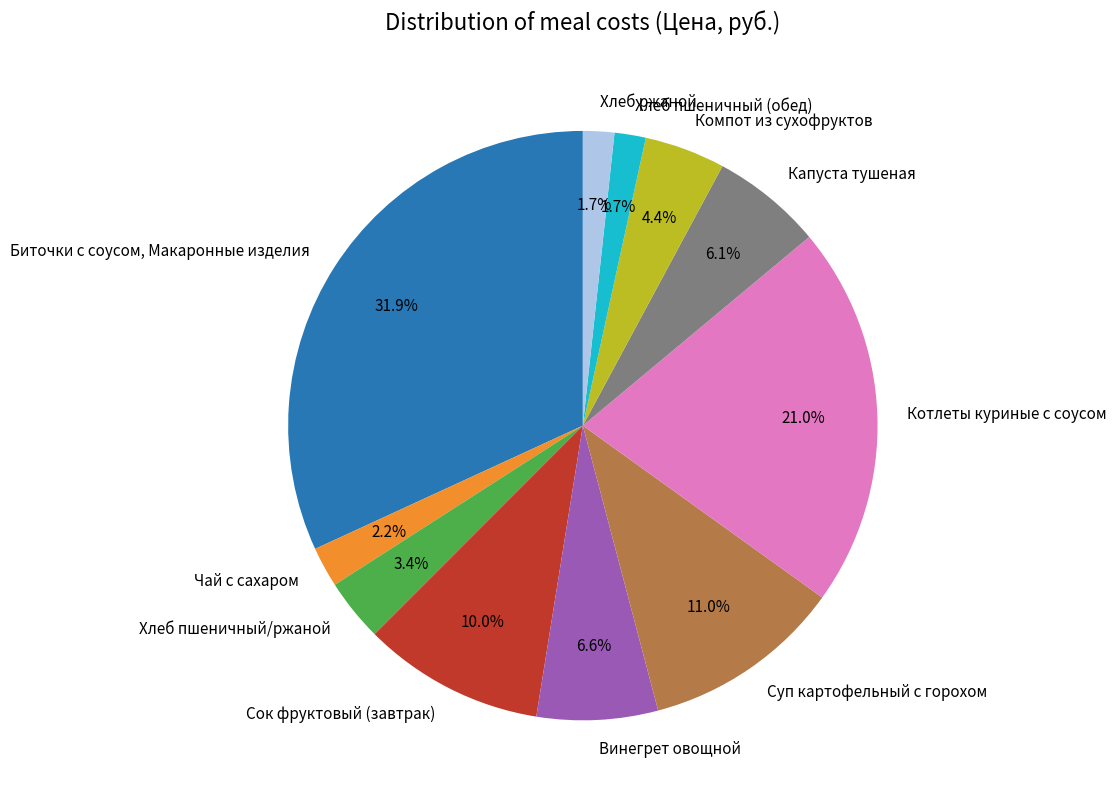

Is there a majority slice in this chart?

No